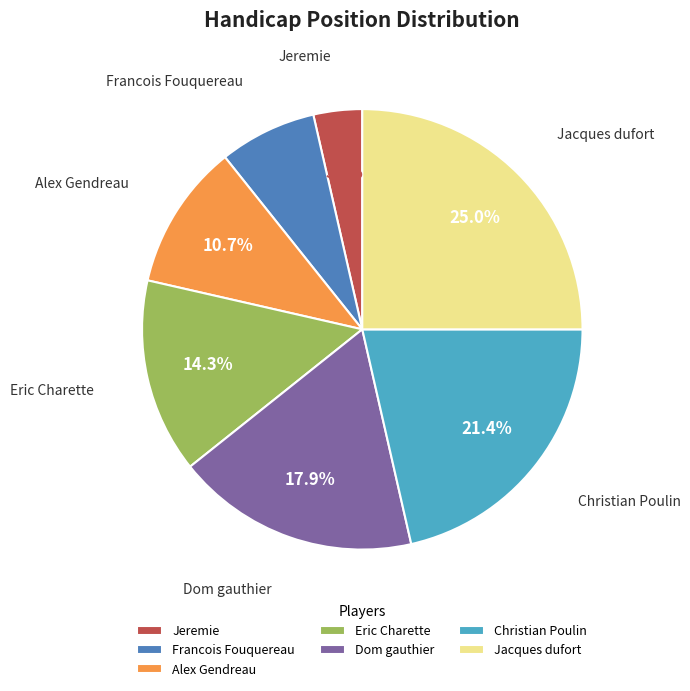

To the nearest percent, what is the average slice percentage?

14%